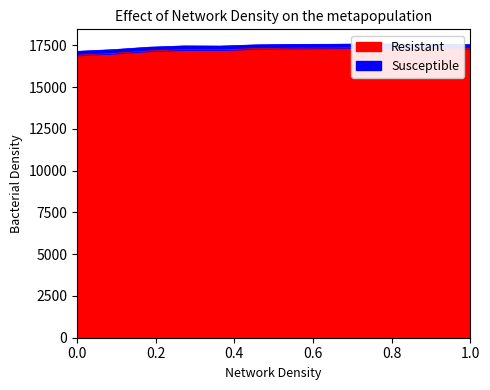

How many categories are shown in the chart?

12